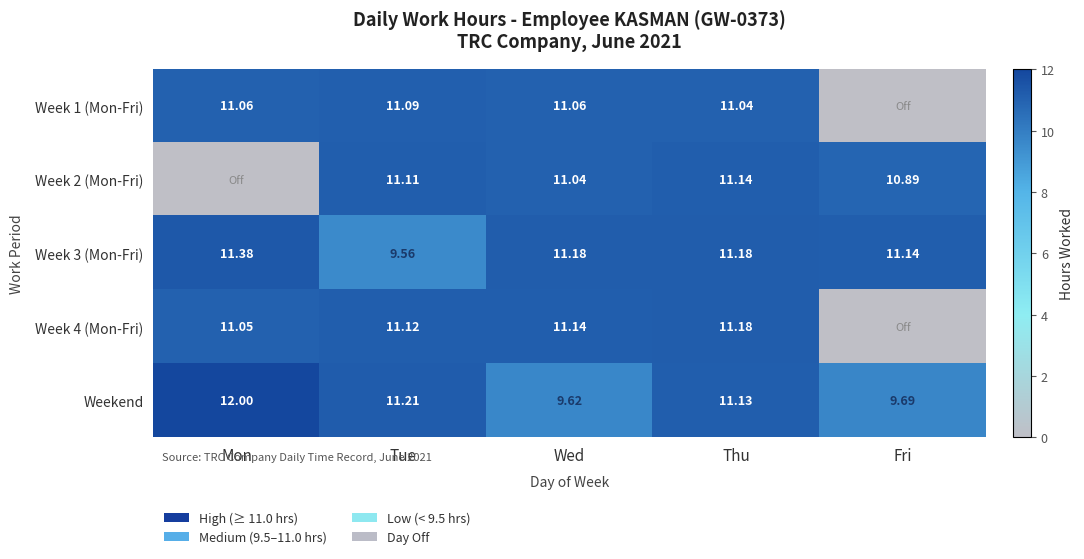

What is the total value across all series at Wed?

54.0